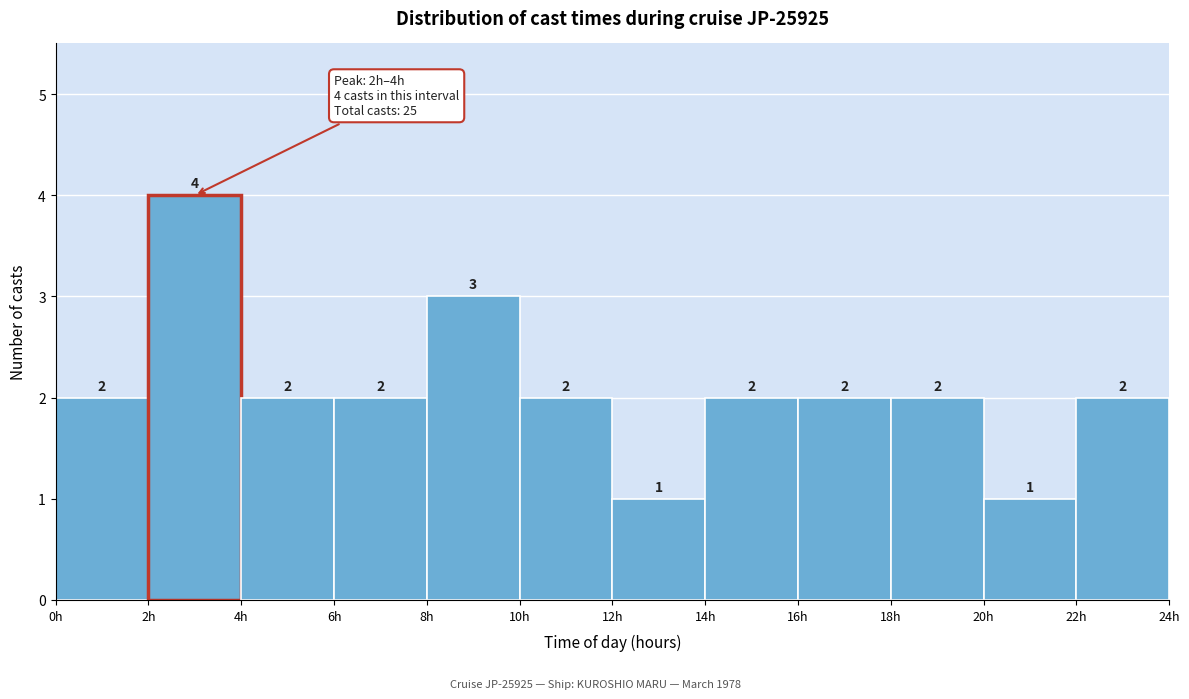

What is the height of the bar covering 8 to 10 on the x-axis?

3